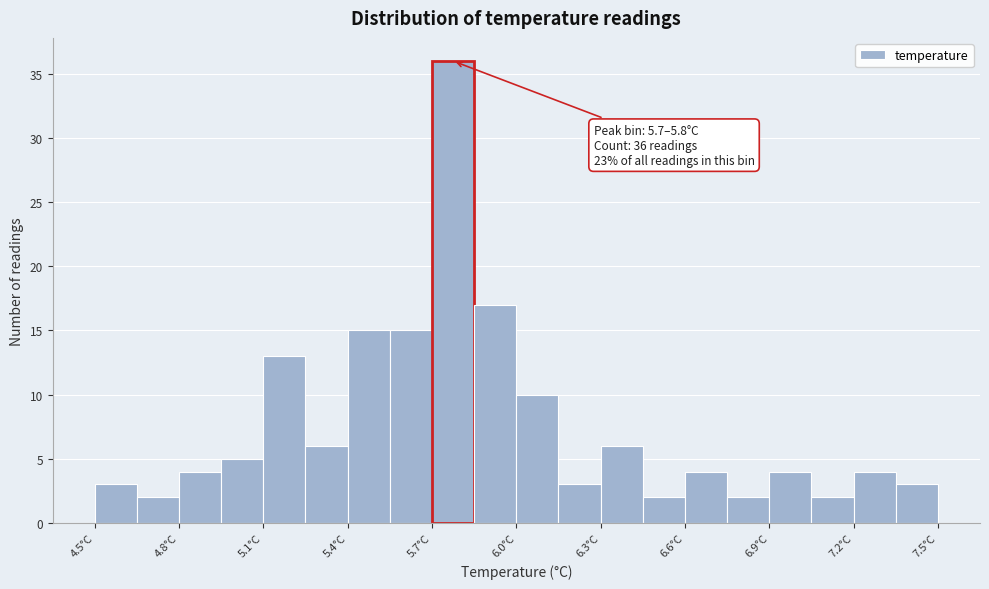

Around what value on the x-axis is the tallest bar? Give the approximate position of its centre, as read against the axis.

5.80